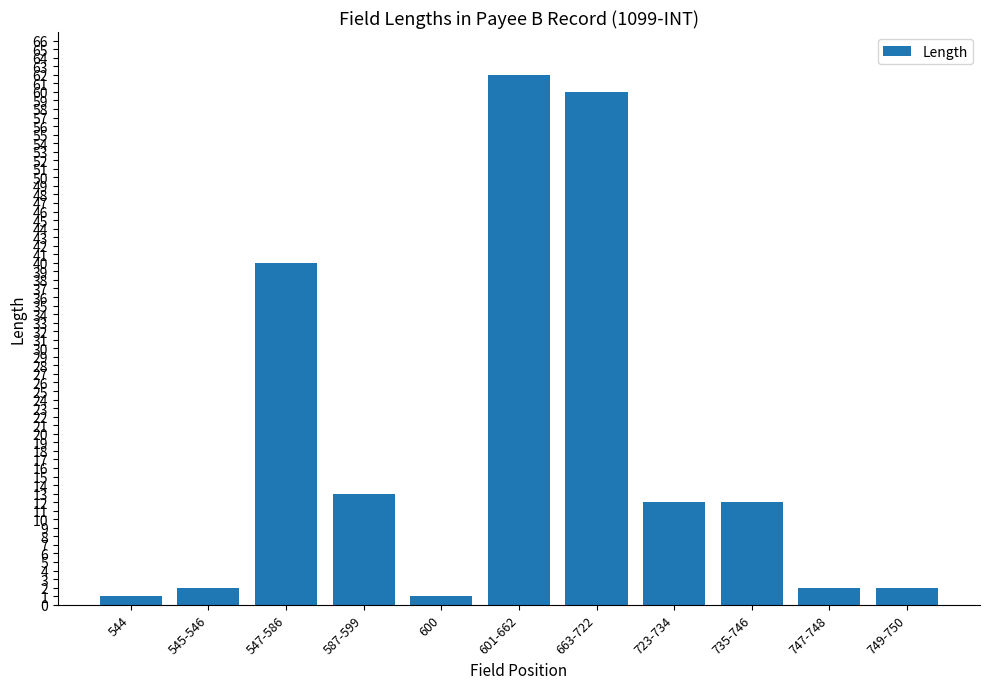

Is it true that the value at 747-748 is 2?

True